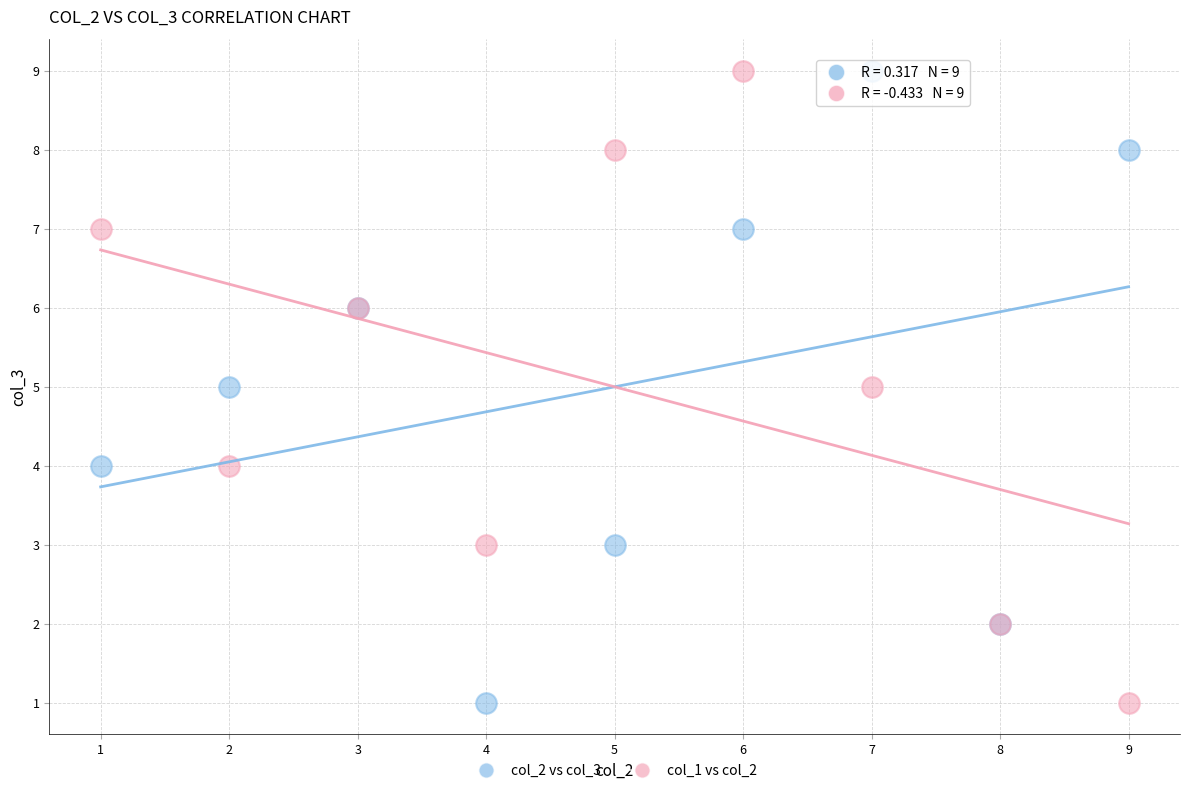

What are all the series names shown in the legend?

col_2 vs col_3, col_1 vs col_2